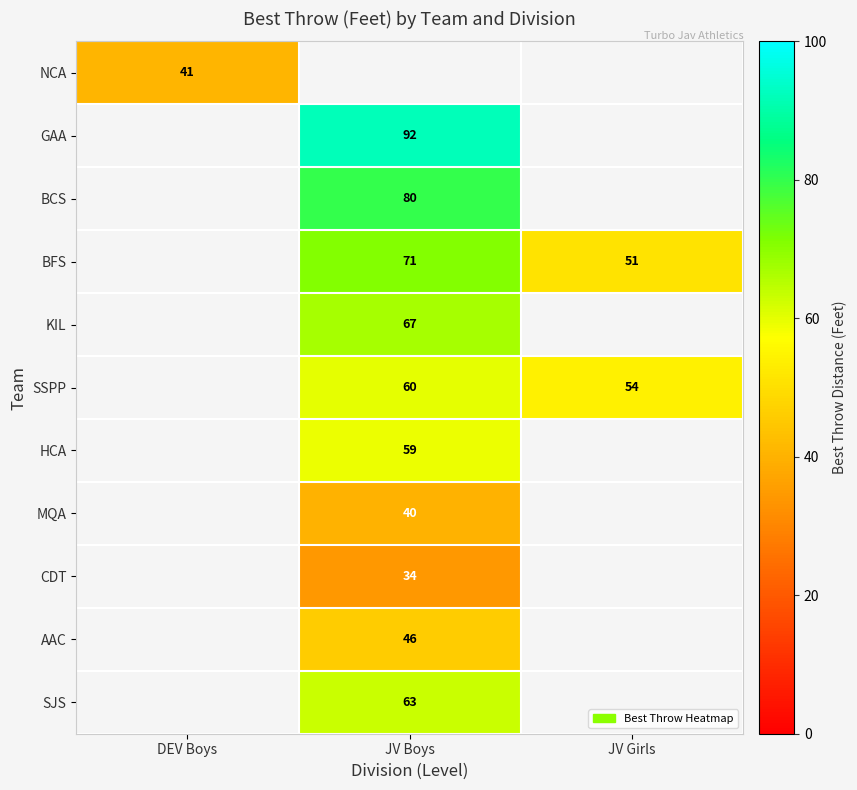

The value of MQA at JV Boys is 40. True or false?

True